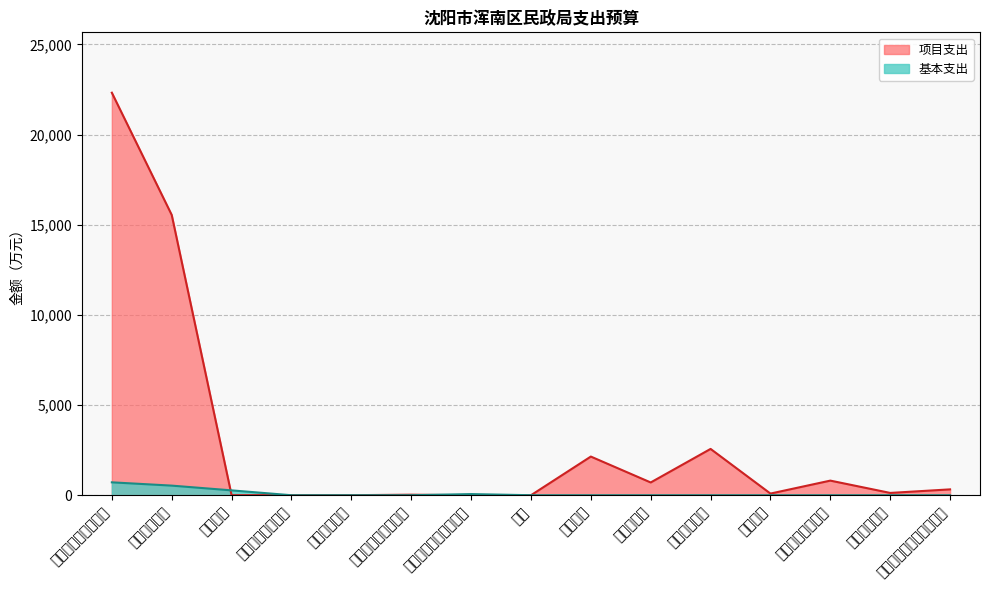

Rank the series by their average value, from highest to lowest.

项目支出, 基本支出